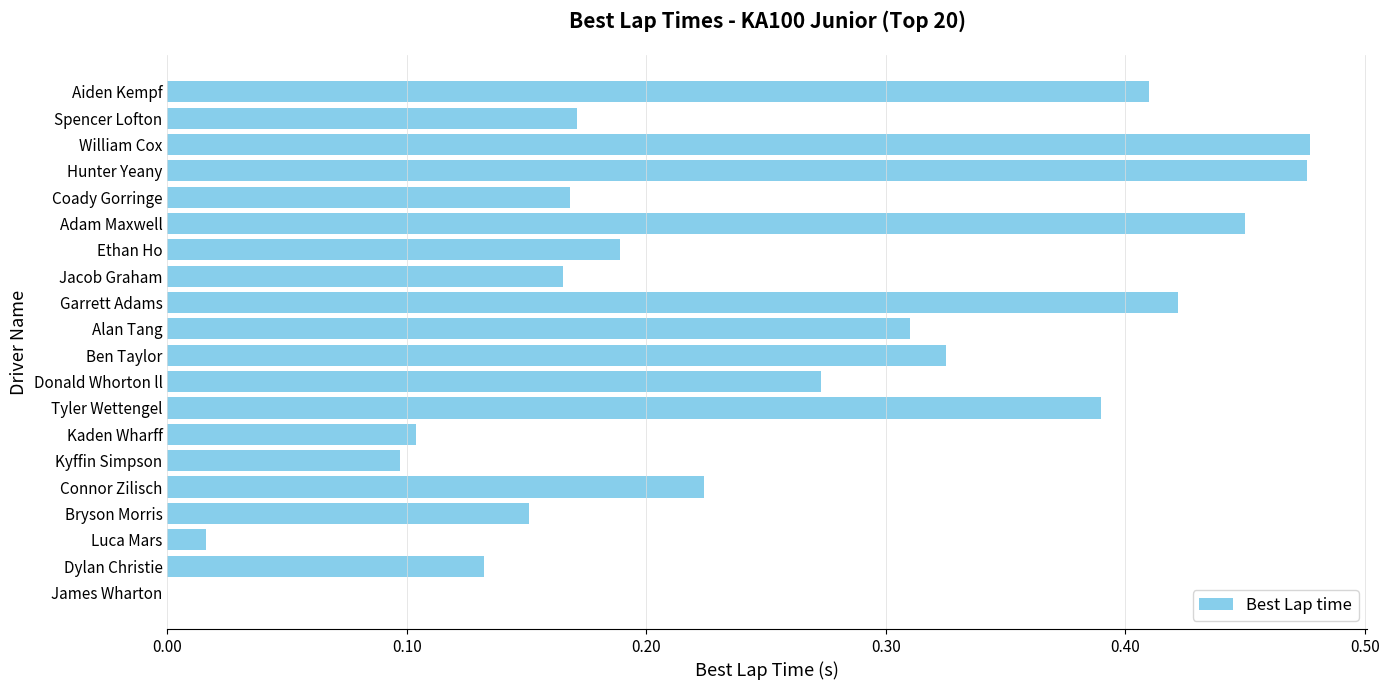

True or false: the data shows 0.3 at Spencer Lofton.

False